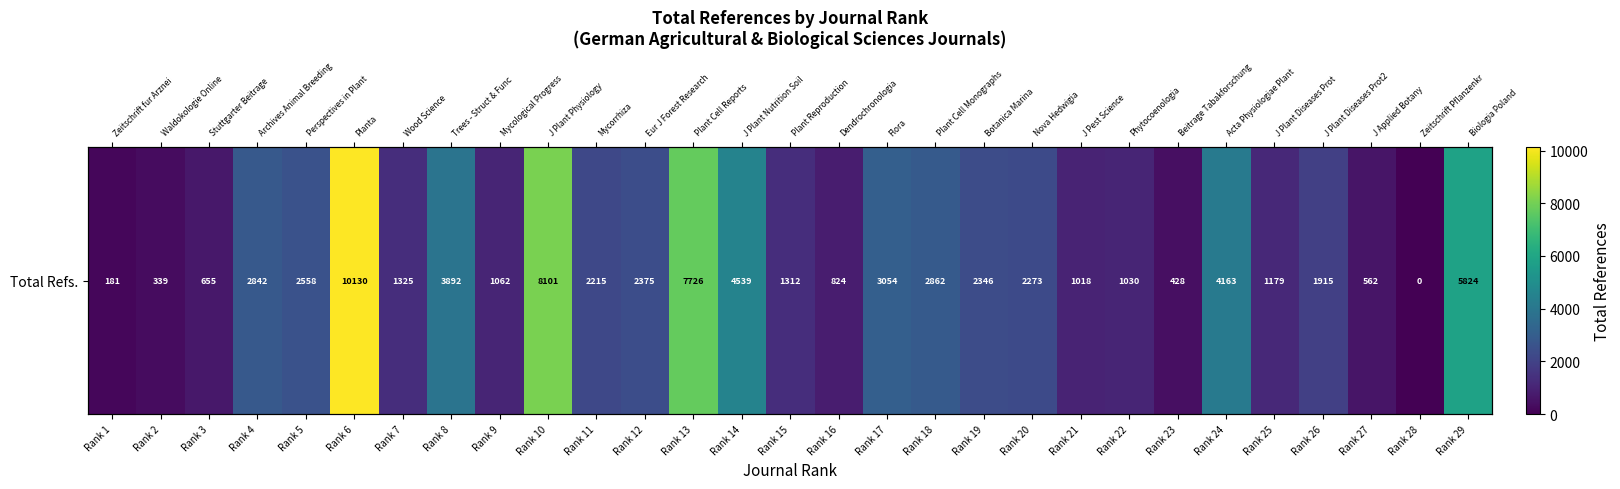

What is the ratio of the value at Rank 26 to the value at Rank 10?

0.2